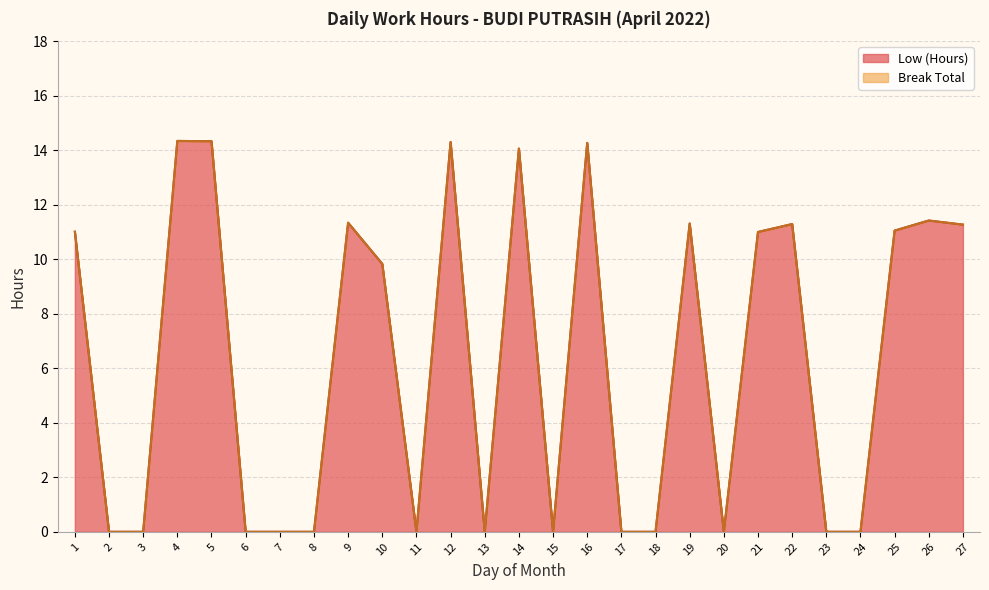

Reading left to right, extract all data points from this chart.

11.0	0.0	0.0	14.3	14.3	0.0	0.0	0.0	11.3	9.8	0.0	14.3	0.0	14.1	0.0	14.3	0.0	0.0	11.3	0.0	11.0	11.3	0.0	0.0	11.1	11.4	11.3